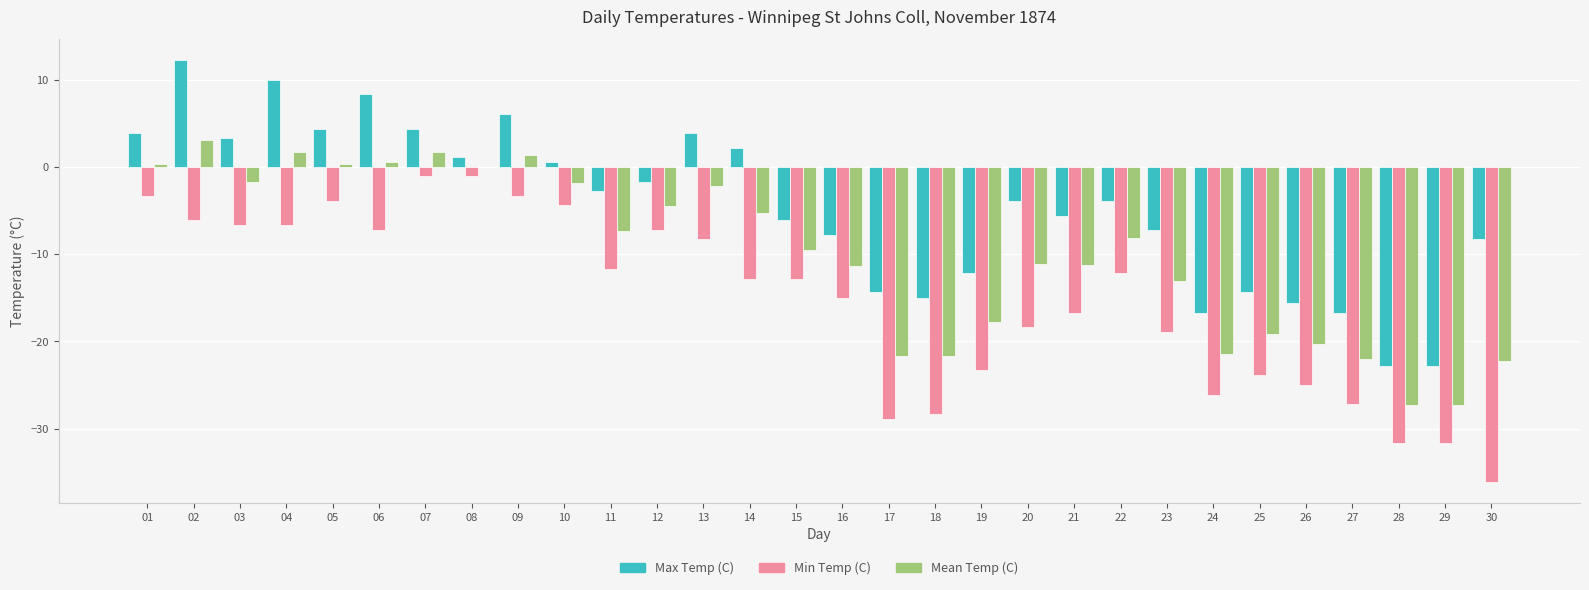

The value of Max Temp (C) at 23 is -10.5. True or false?

False